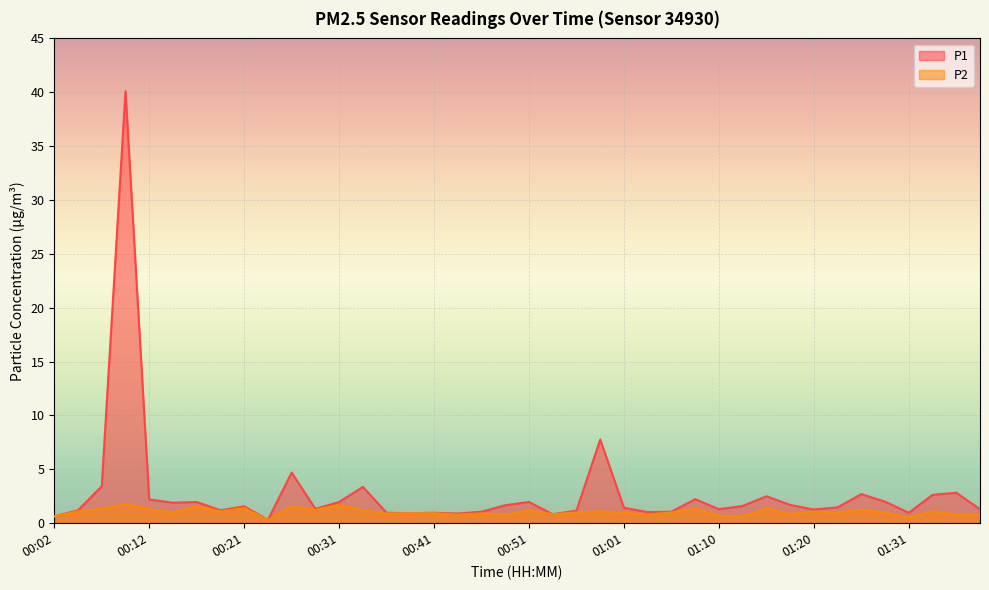

Read the P2 value at 01:03.

0.8